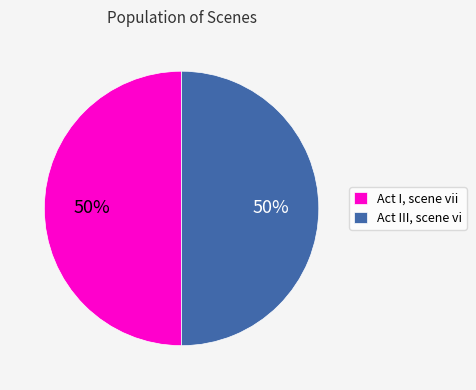

To the nearest percent, what is the combined percentage of Act III, scene vi and Act I, scene vii?

100%